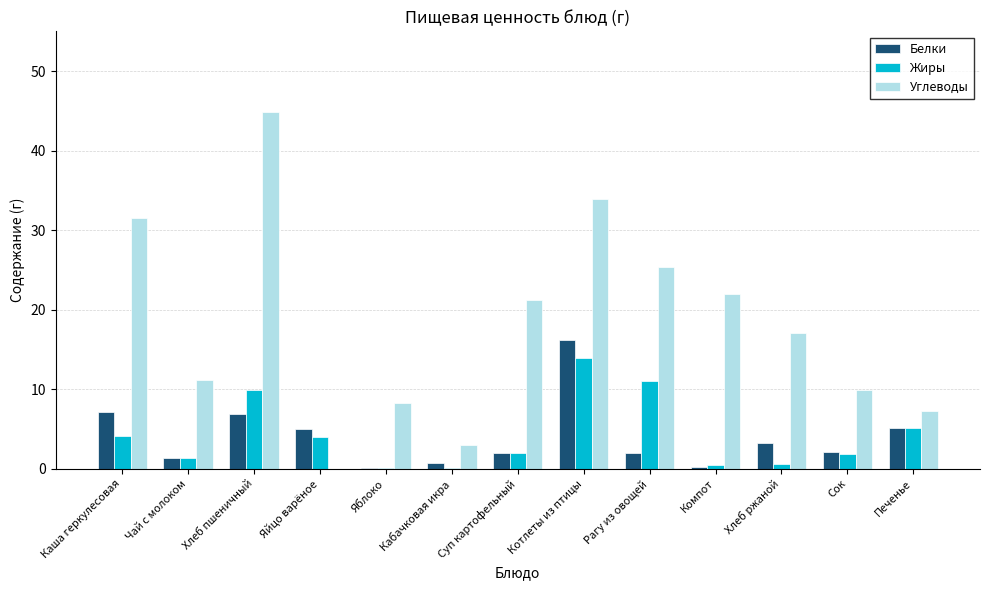

Where is Жиры nearest to the value 7?

Печенье